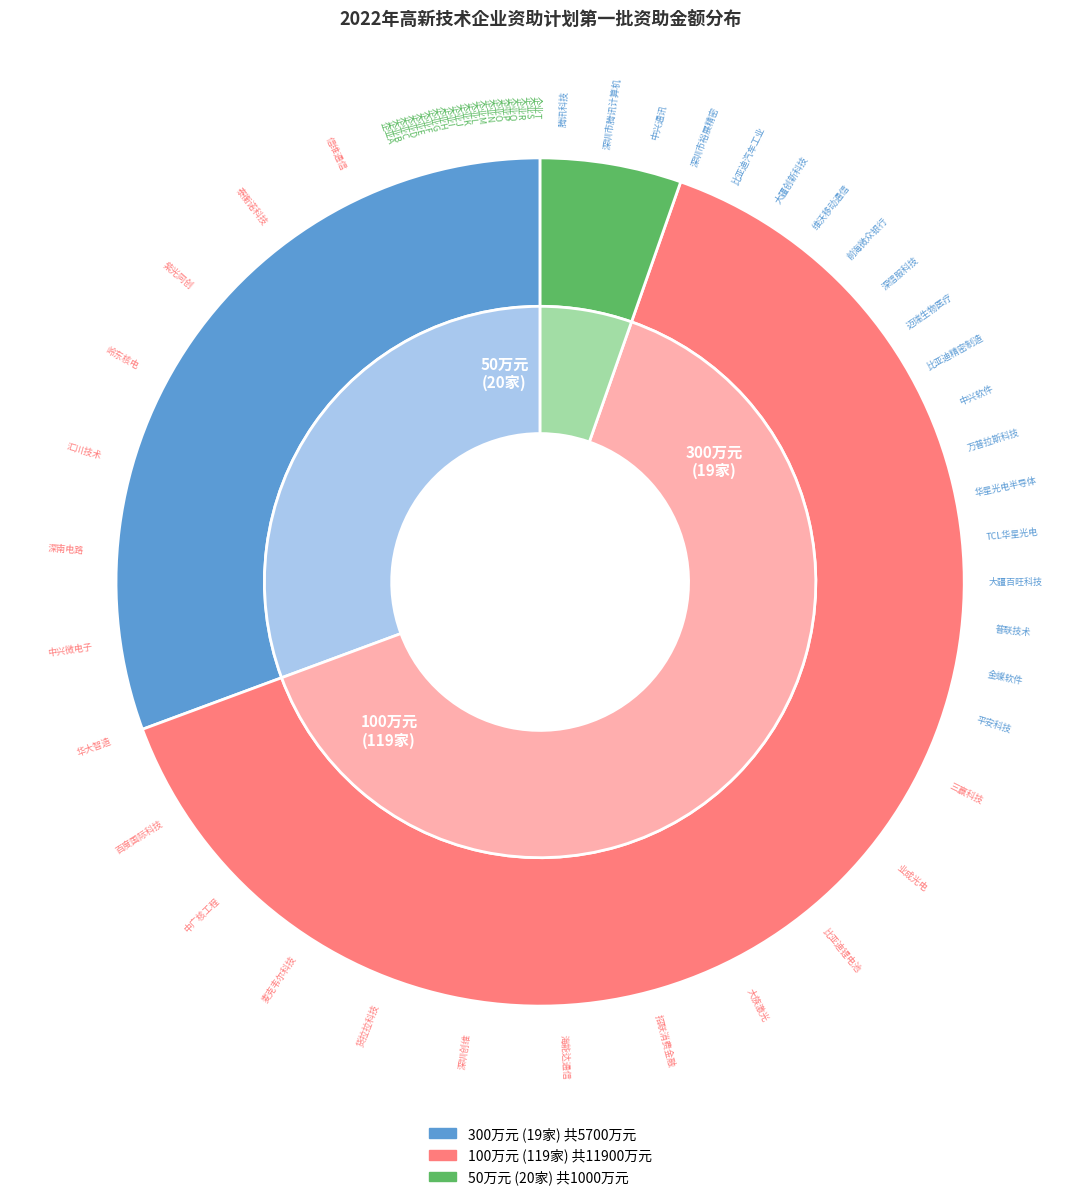

Is it true that 12 is 5% of the pie?

True